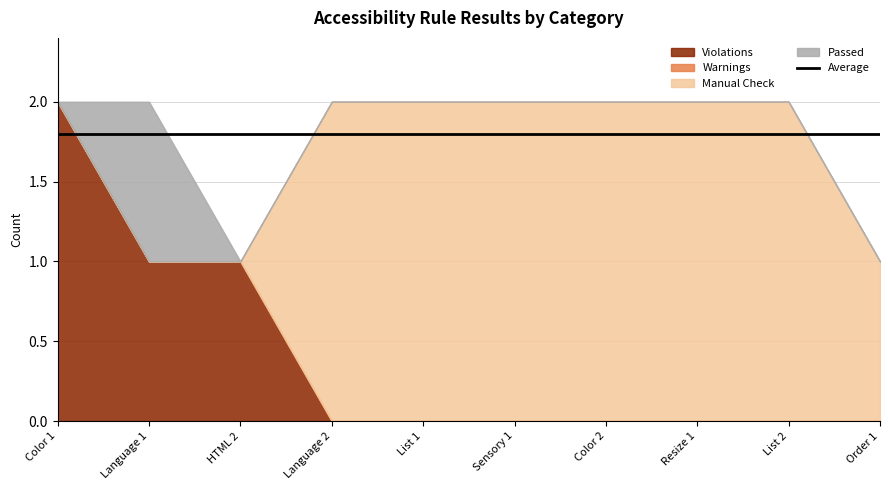

List the labels in order of Passed value, largest first.

Language 1, Color 1, HTML 2, Language 2, List 1, Sensory 1, Color 2, Resize 1, List 2, Order 1